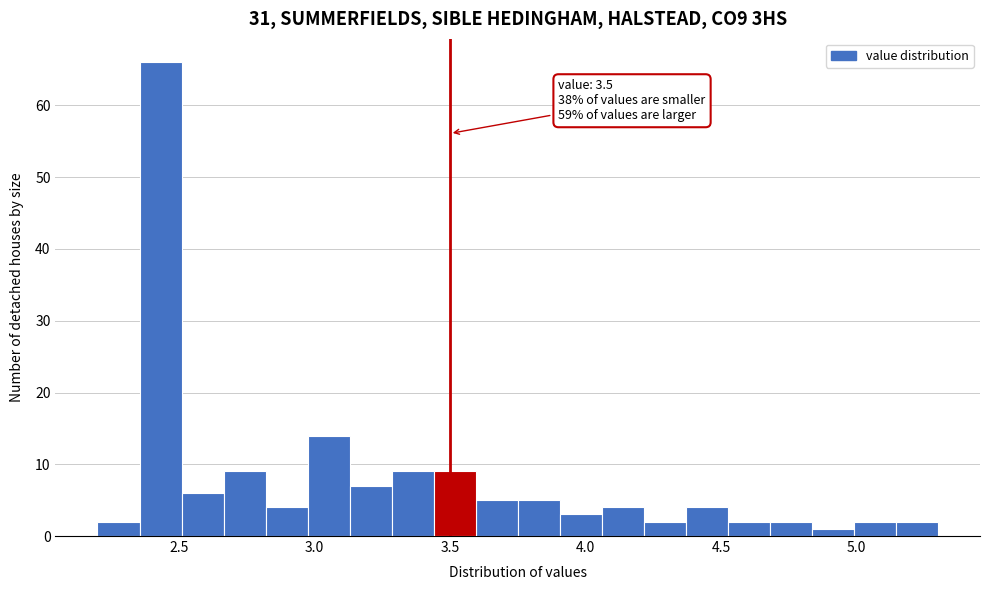

Around what value on the x-axis is the tallest bar? Give the approximate position of its centre, as read against the axis.

2.45